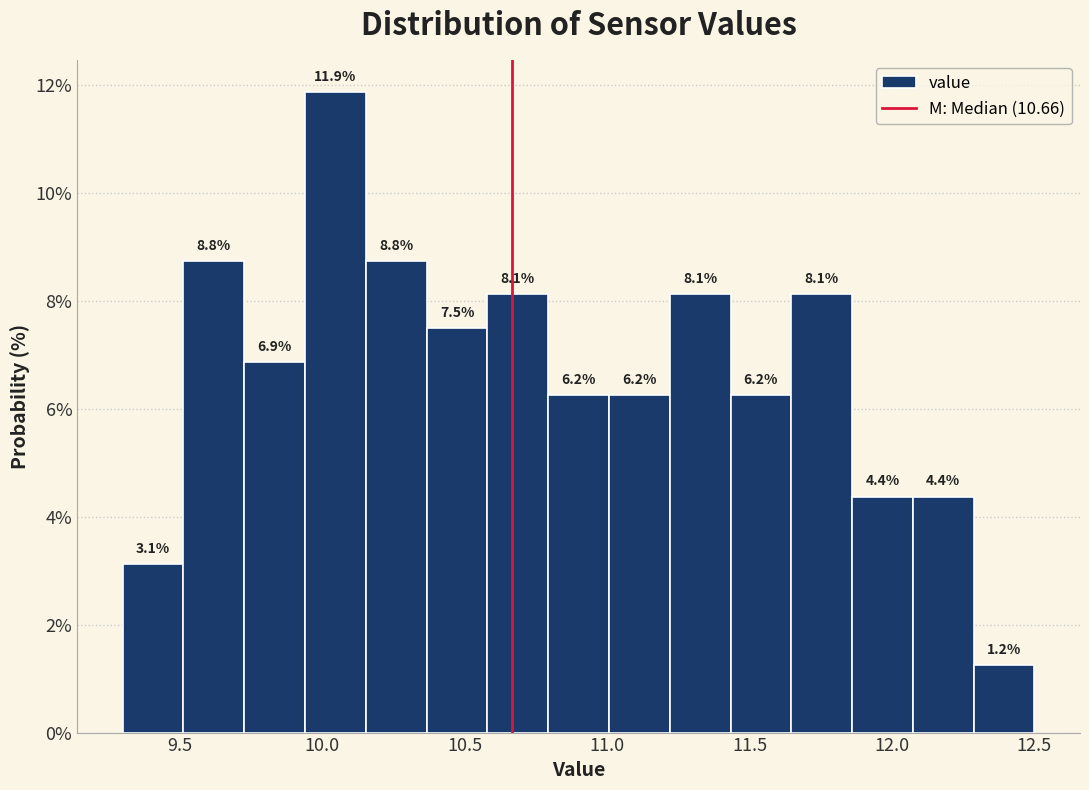

Which range on the x-axis has the tallest bar?

9.95 to 10.15